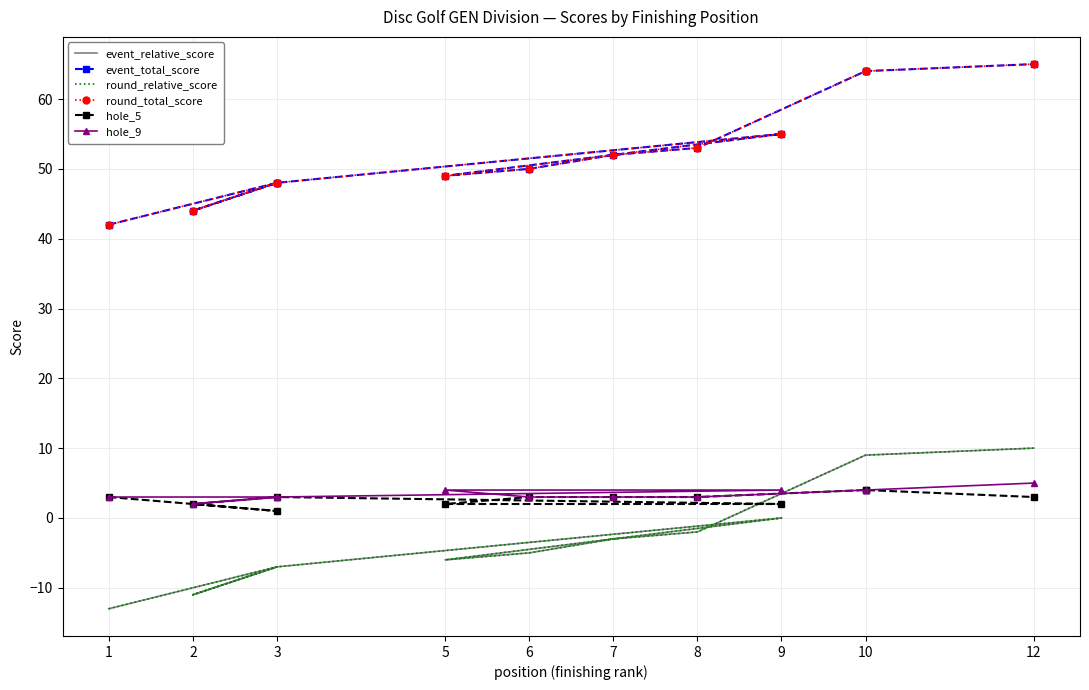

Where is the first local maximum for hole_5?

3